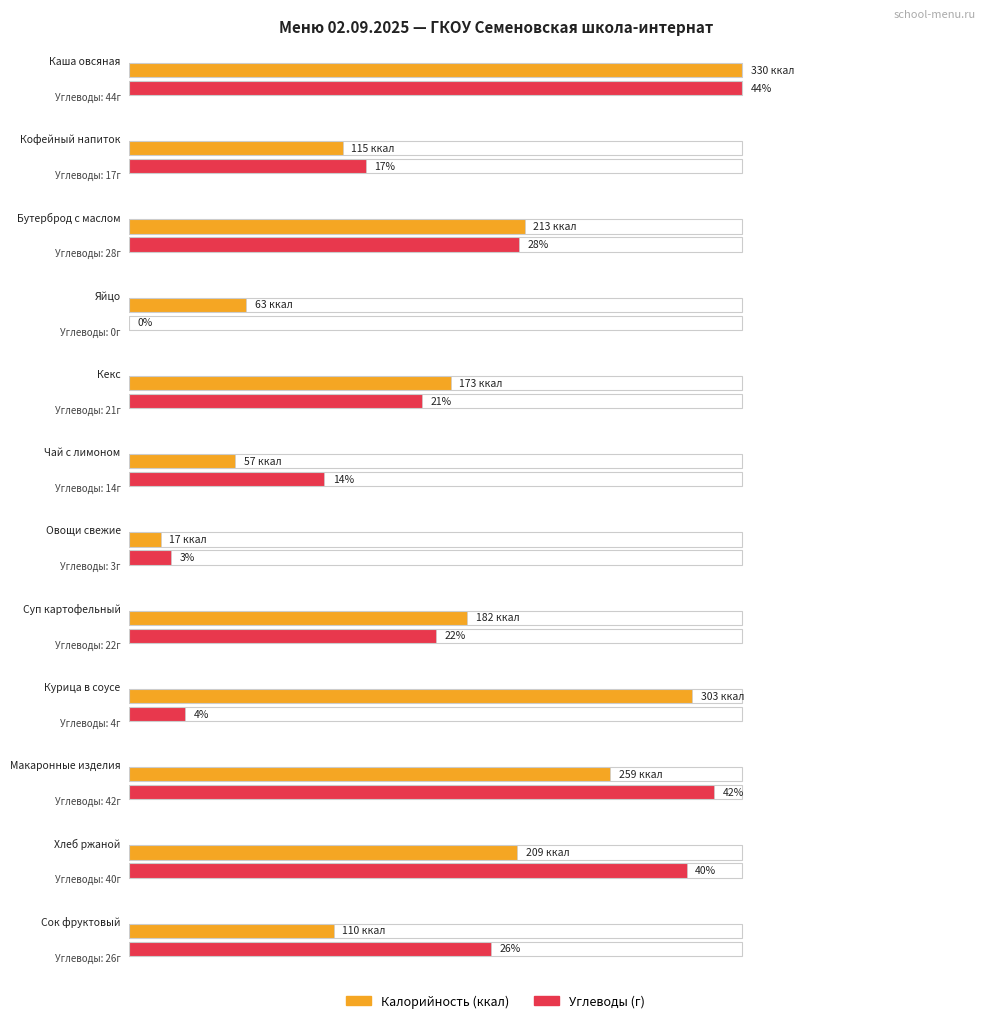

How many groups of bars are there?

12